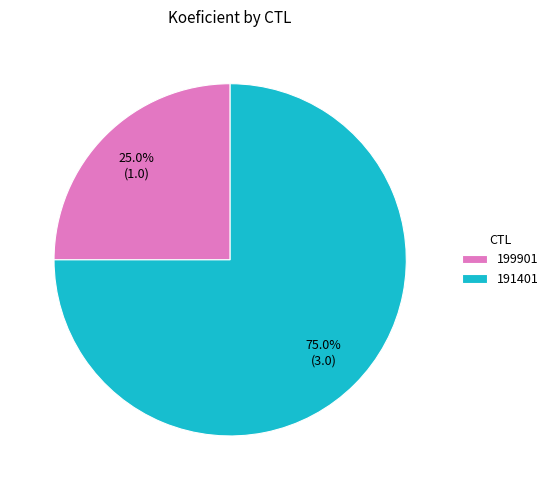

To the nearest percent, what is the average slice percentage?

50%